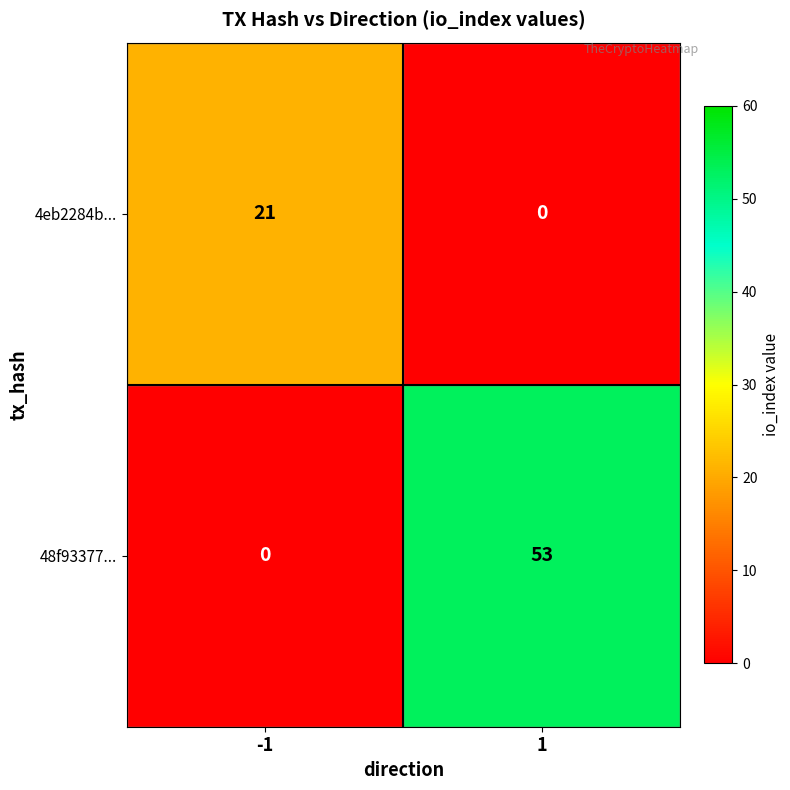

What is the maximum value for 4eb2284b...?

21